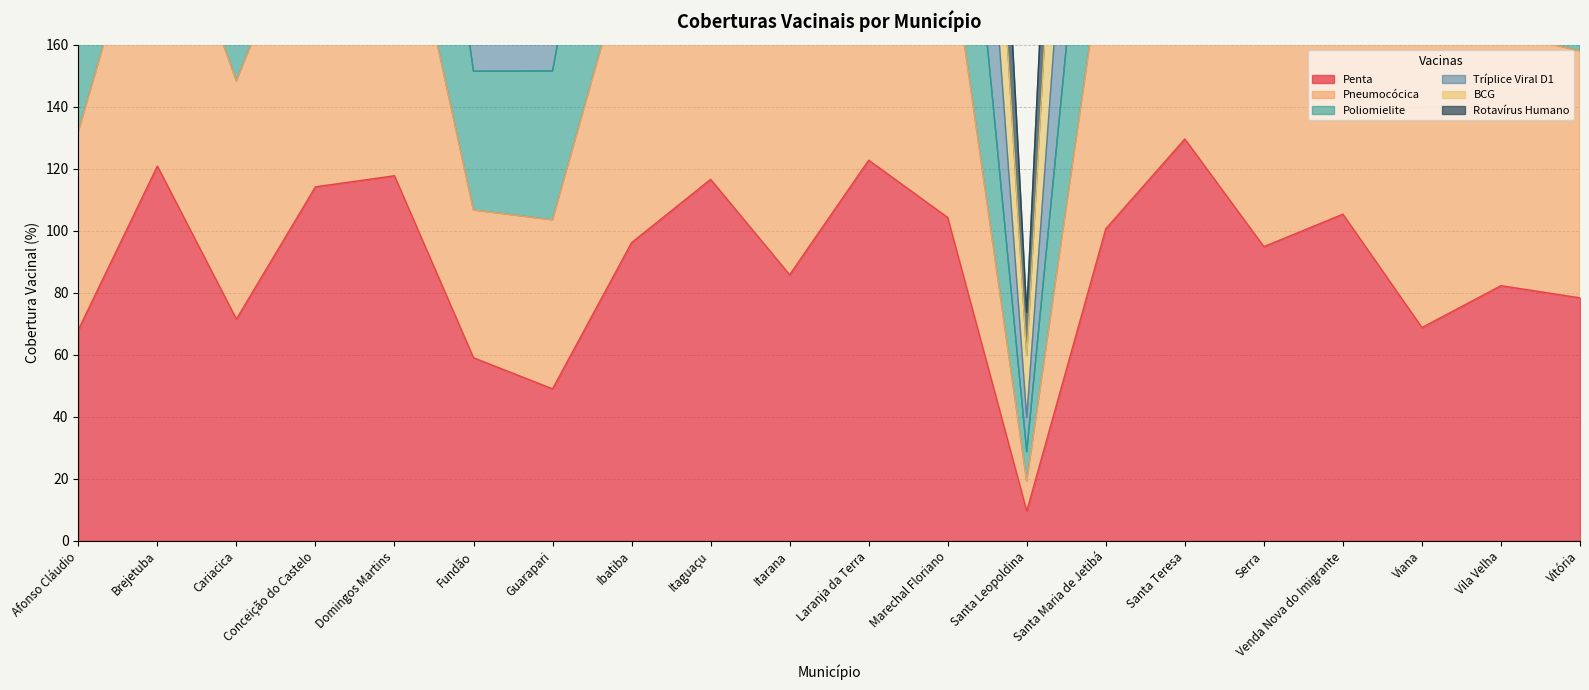

What is the difference between the highest and lowest values at Ibatiba?

470.9